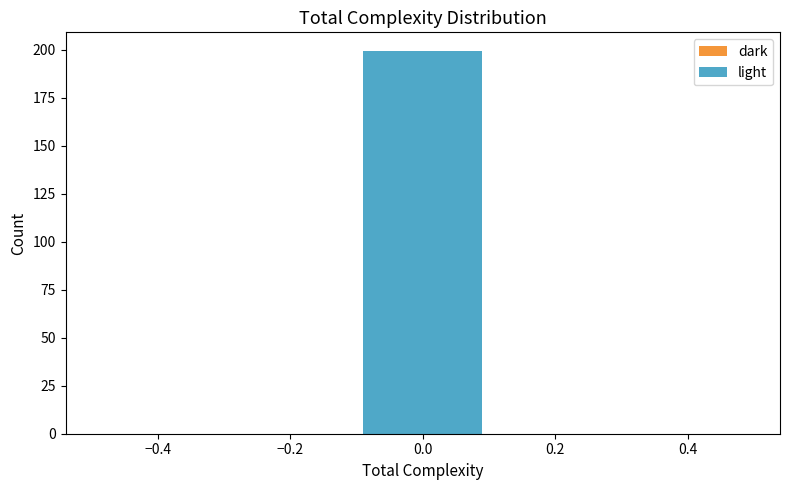

Reading left to right, extract all data points from this chart.

−0.2=0	0.0=199	0.2=0	0.4=0